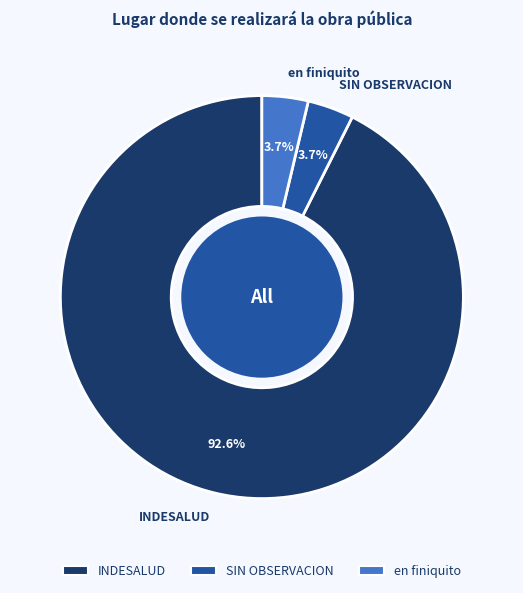

What portion of the pie excludes SIN OBSERVACION?

96.3%